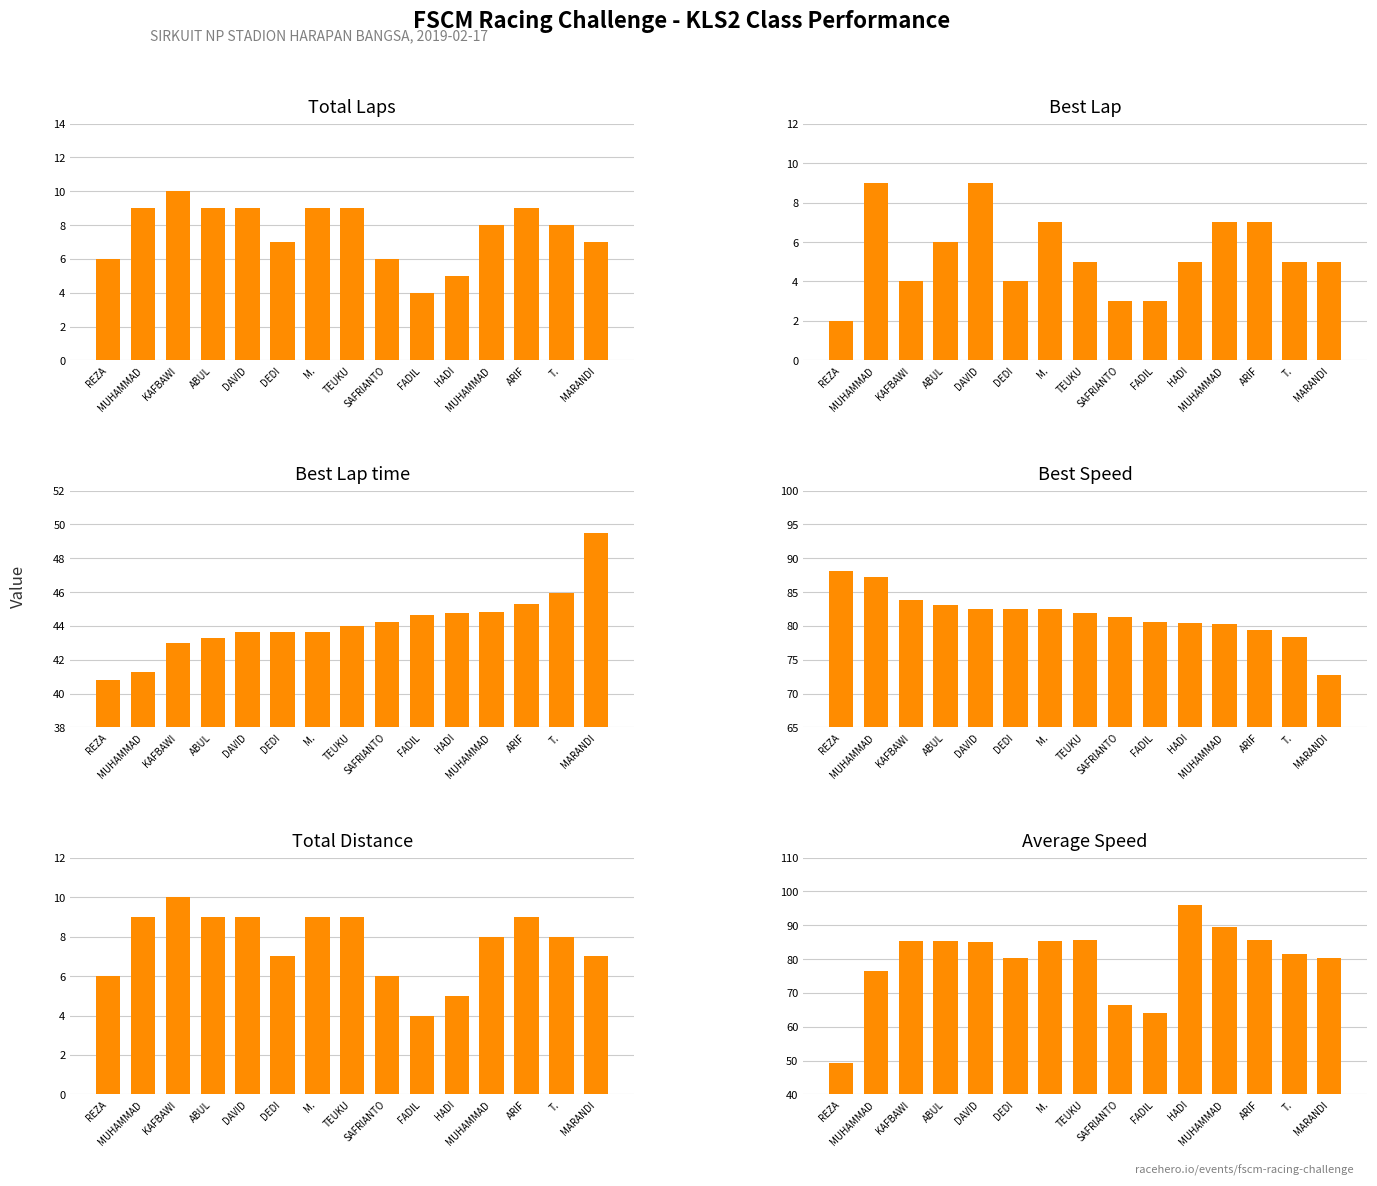

At which category does the chart reach its peak across all series?

HADI